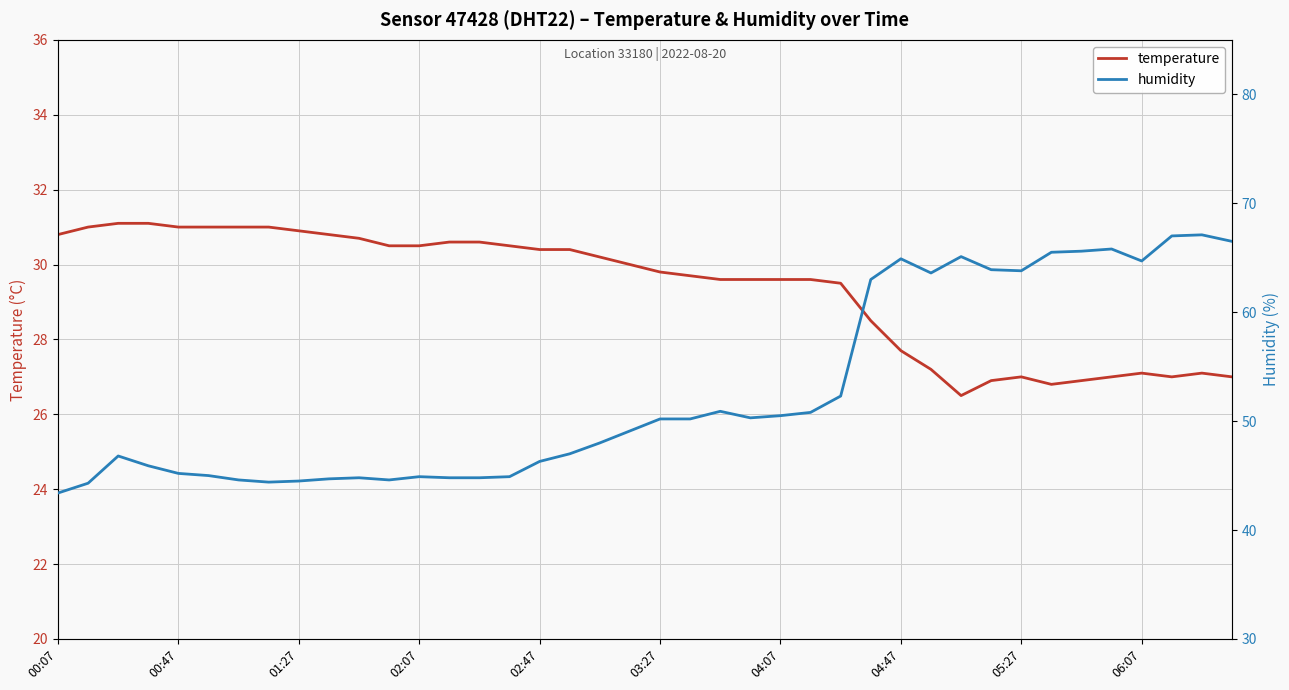

The temperature series shows 47.8 at 39. True or false?

False